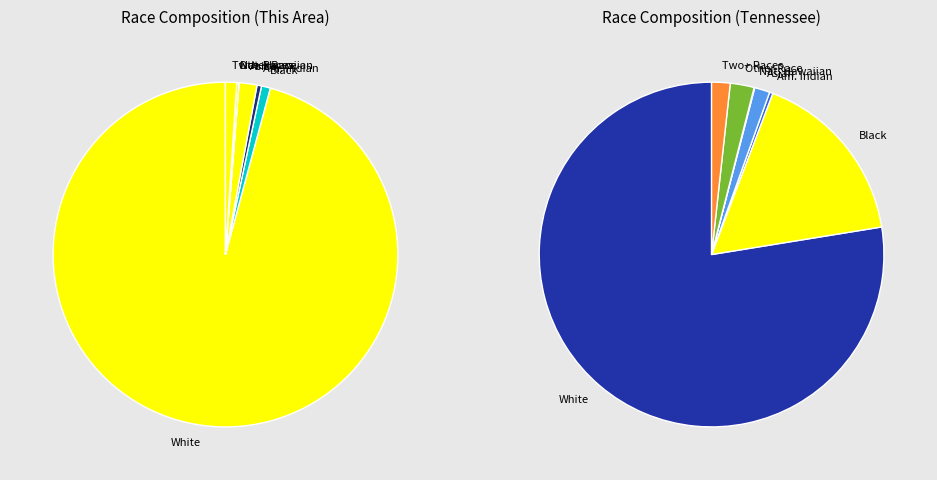

Does White alone represent more than half of the total?

Yes